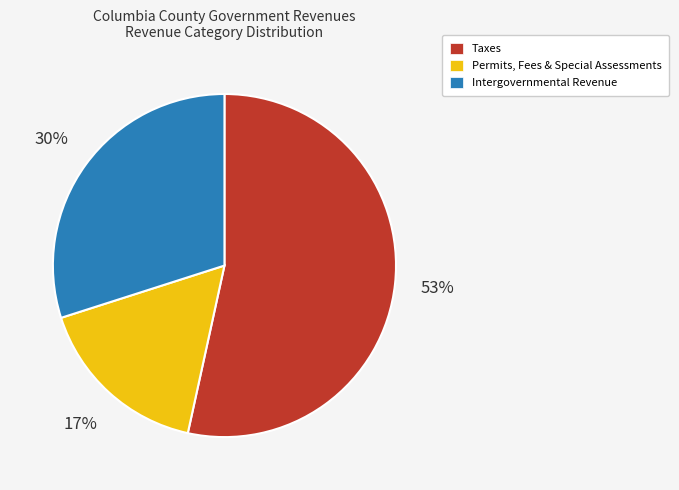

Is there a majority slice in this chart?

Yes